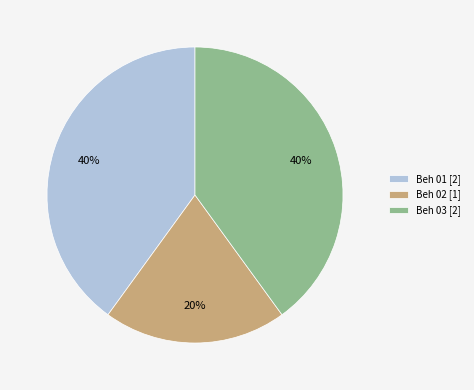

True or false: Beh 01 accounts for 40% of the total.

True